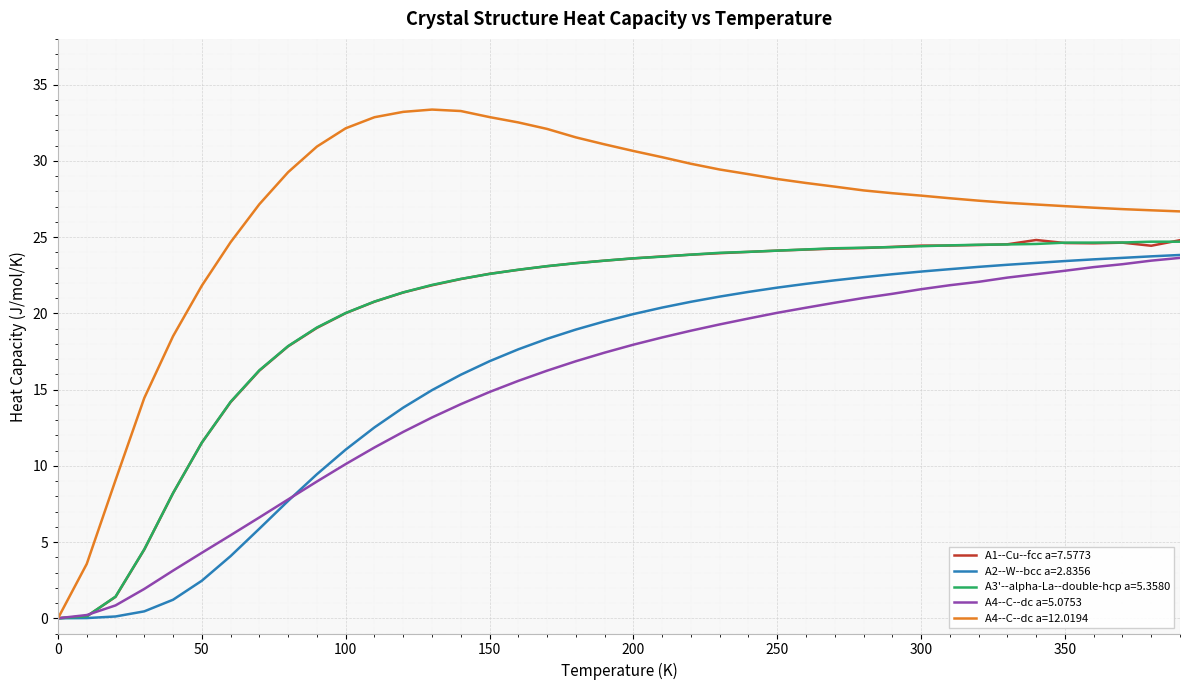

Which series has the widest spread of values?

A4--C--dc a=12.0194